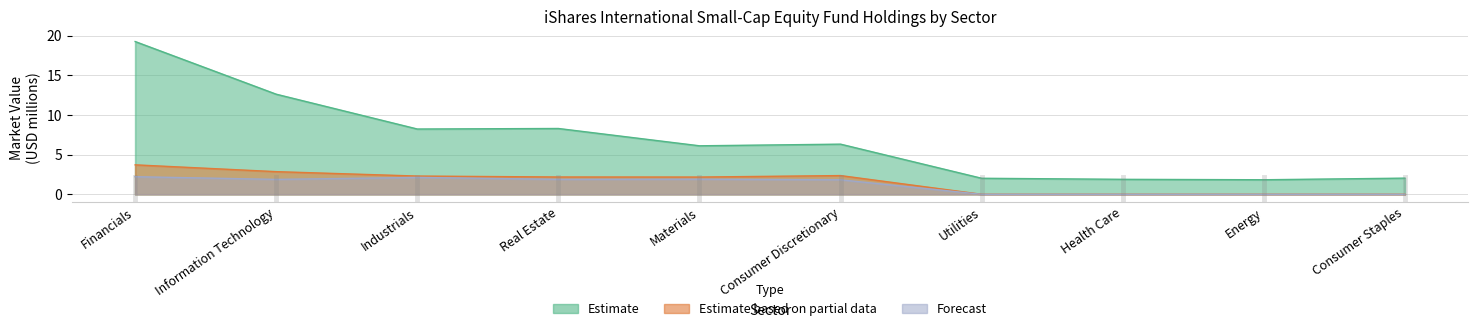

Where is Forecast nearest to the value 1?

Consumer Discretionary